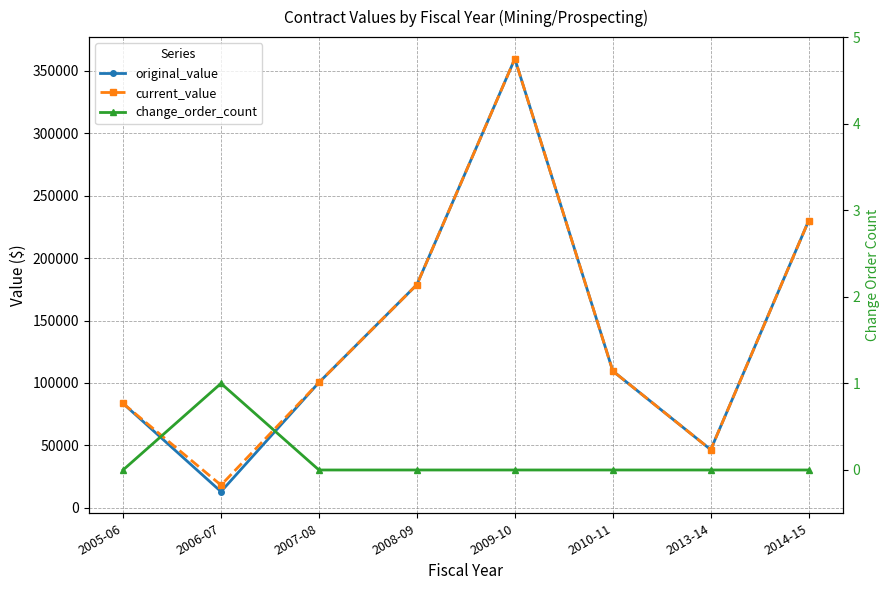

What is the approximate value of original_value at 2008-09?

178760.0